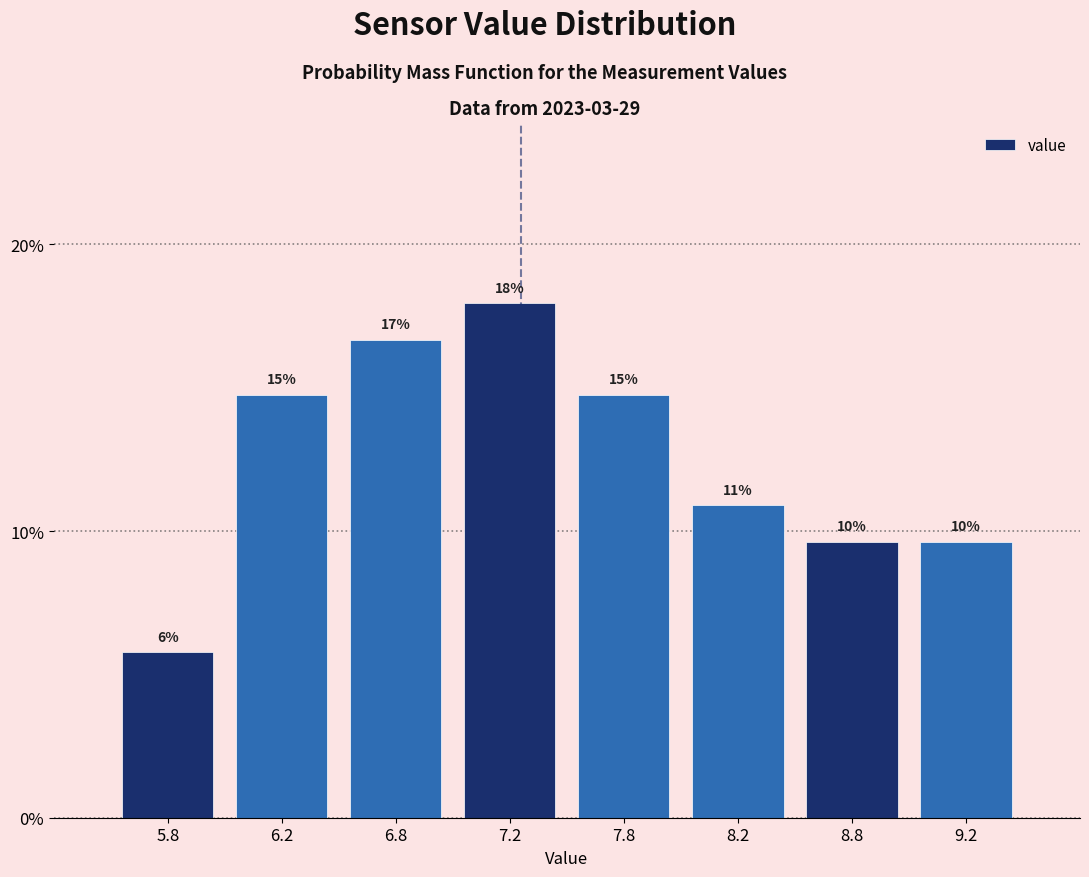

Are the bars horizontal?

No